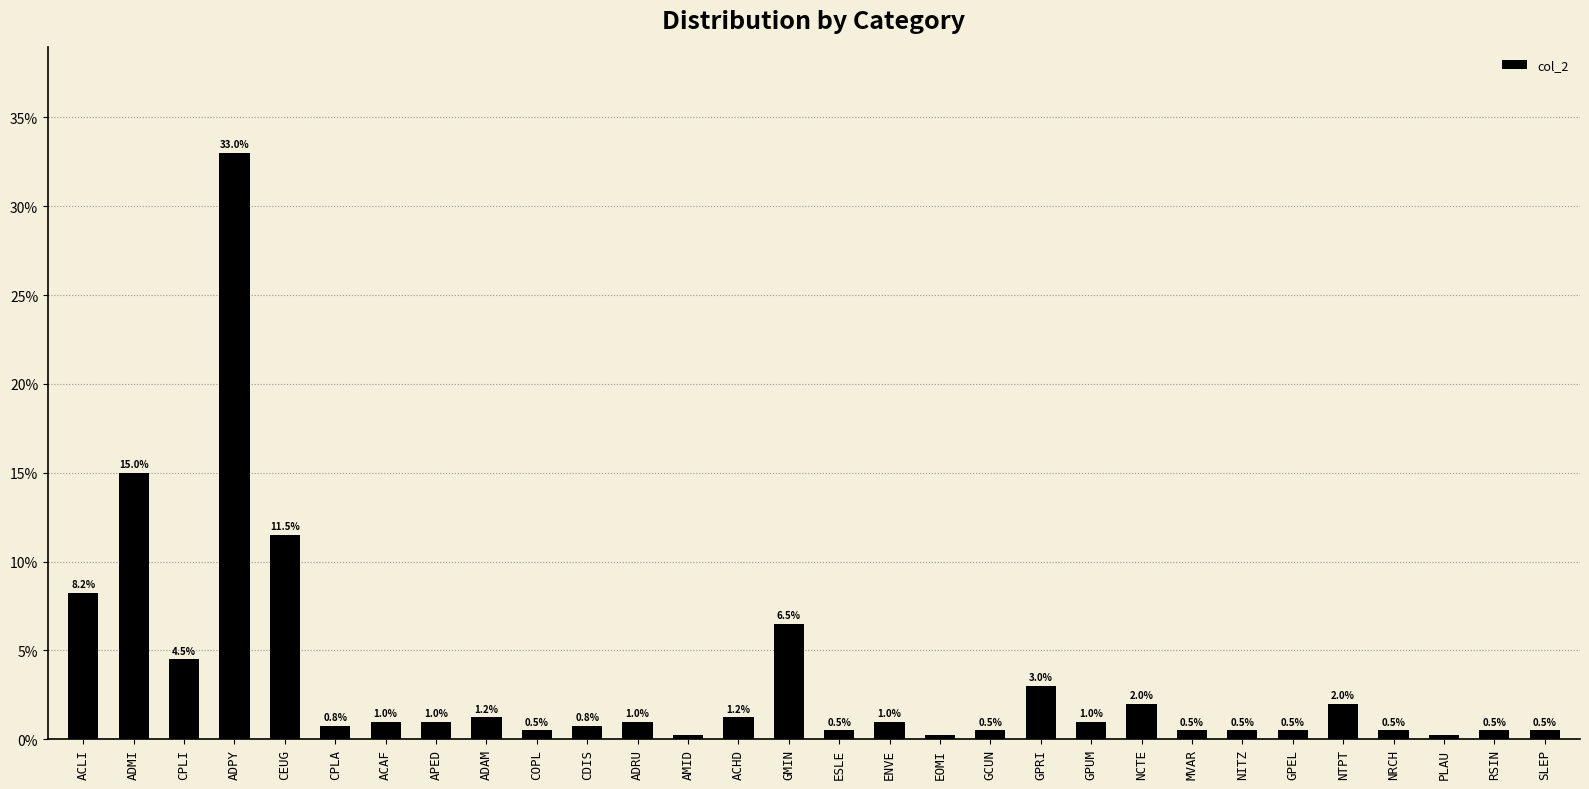

What is the maximum value shown in the chart?

33.0